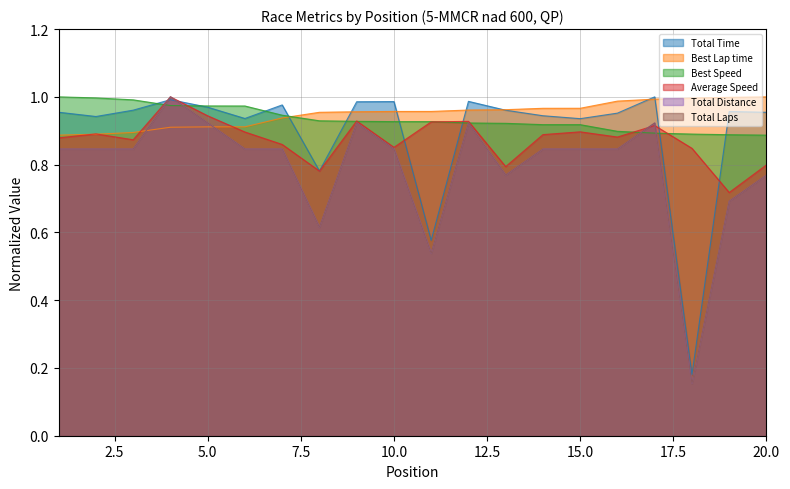

Does the chart display data point markers on the line(s)?

No